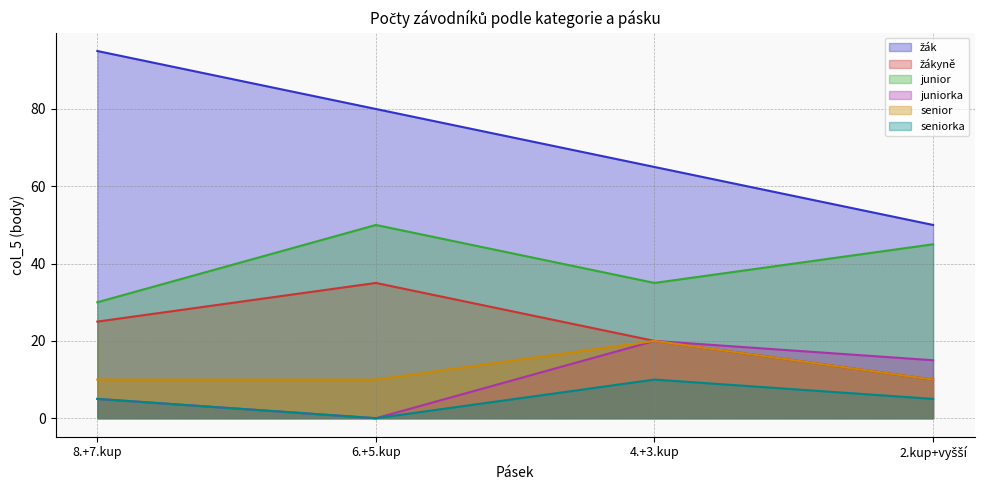

Between 6.+5.kup and 8.+7.kup, which is larger?

8.+7.kup